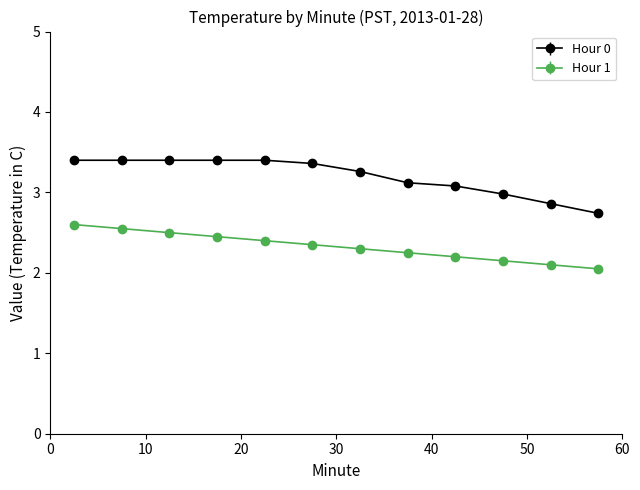

Which series has the largest range (max minus min)?

Hour 0